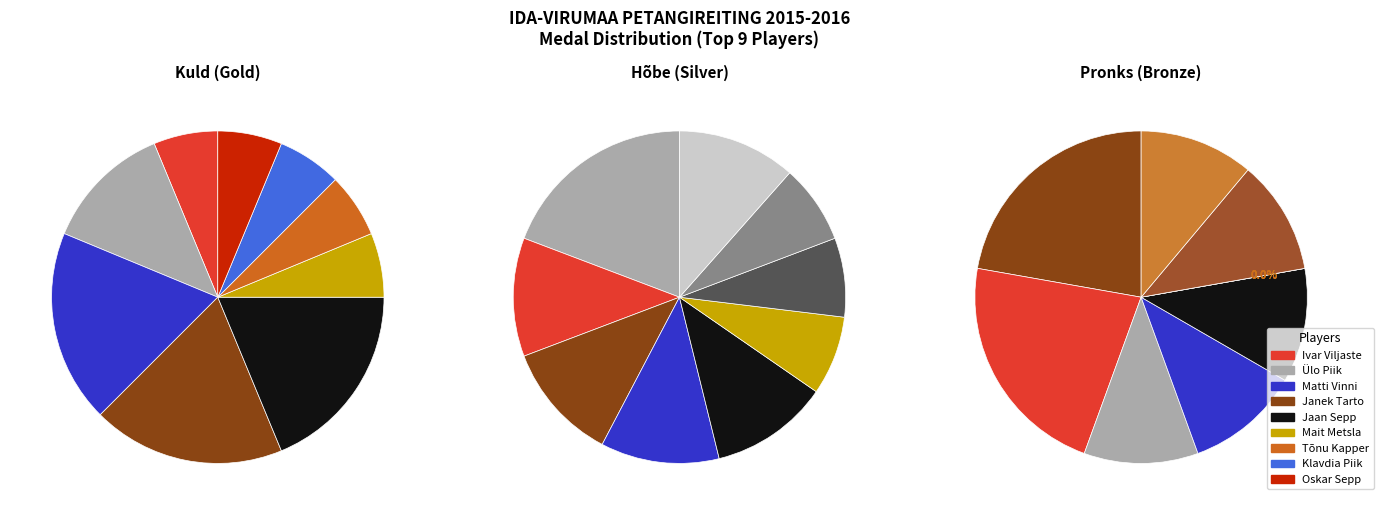

Do Oskar Sepp and Ivar Viljaste together represent more than half of the pie?

No